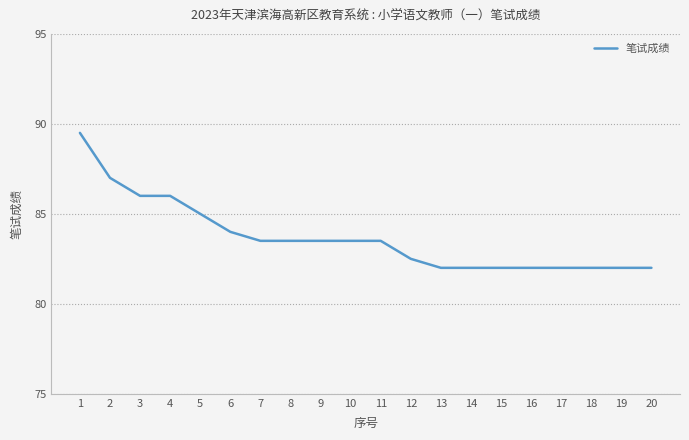

What is the greatest value displayed?

89.5